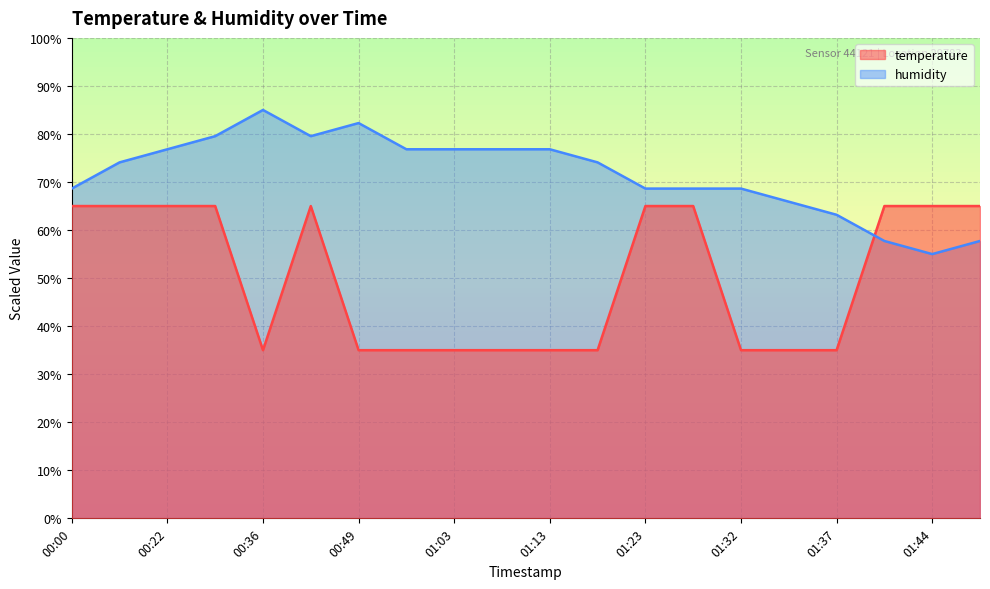

The humidity series shows 41.2 at 01:08. True or false?

False